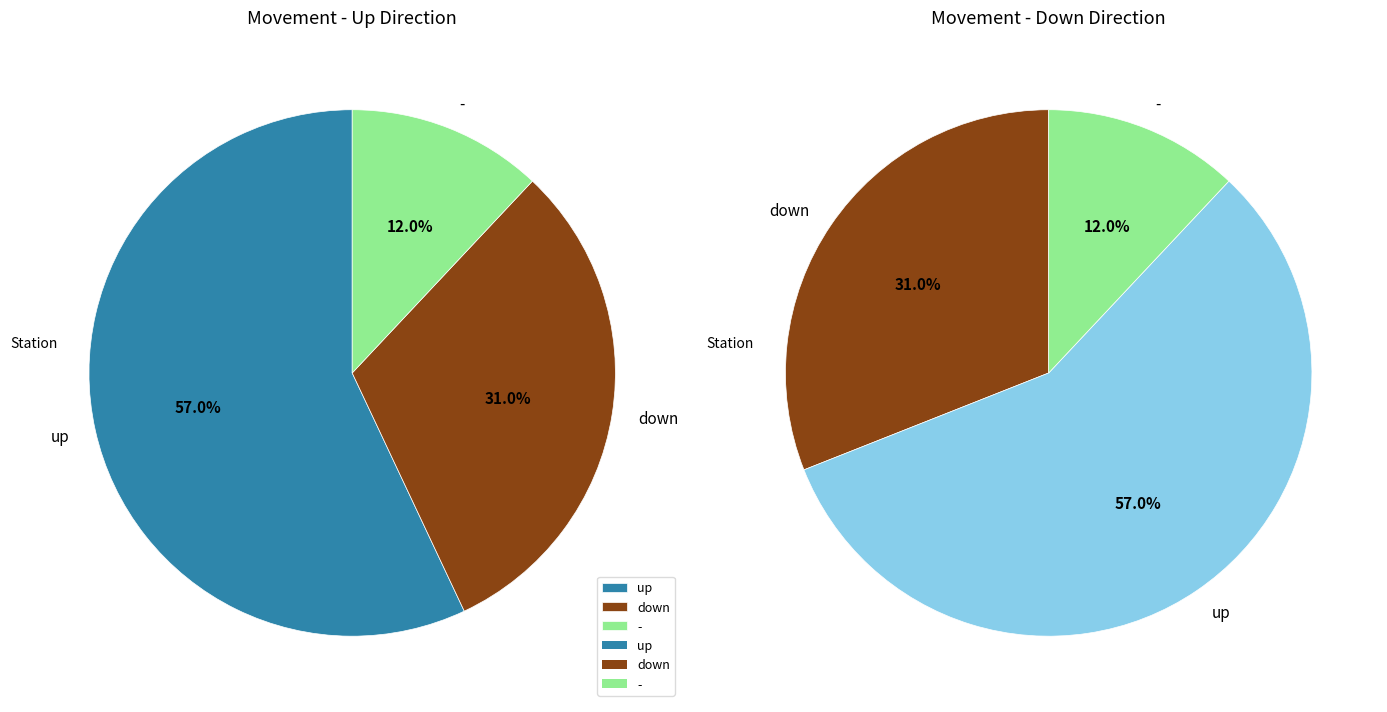

Rank the categories by value from lowest to highest.

-, down, up